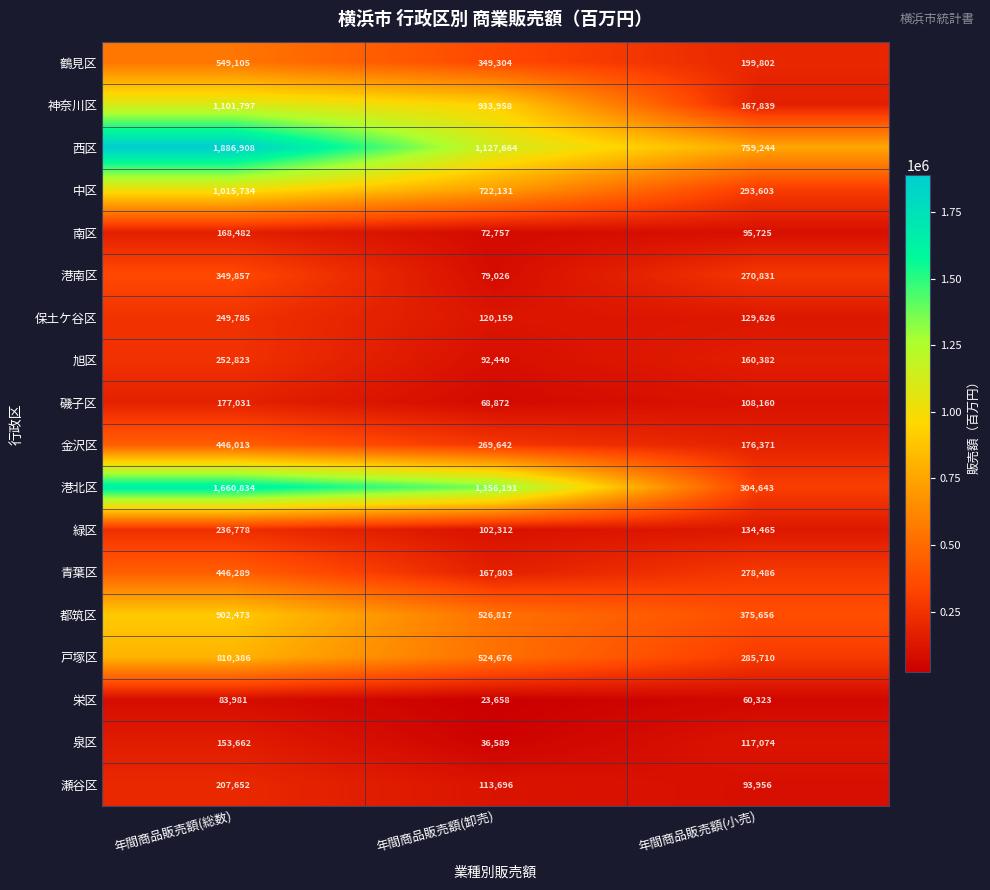

Count the number of data series in this chart.

18